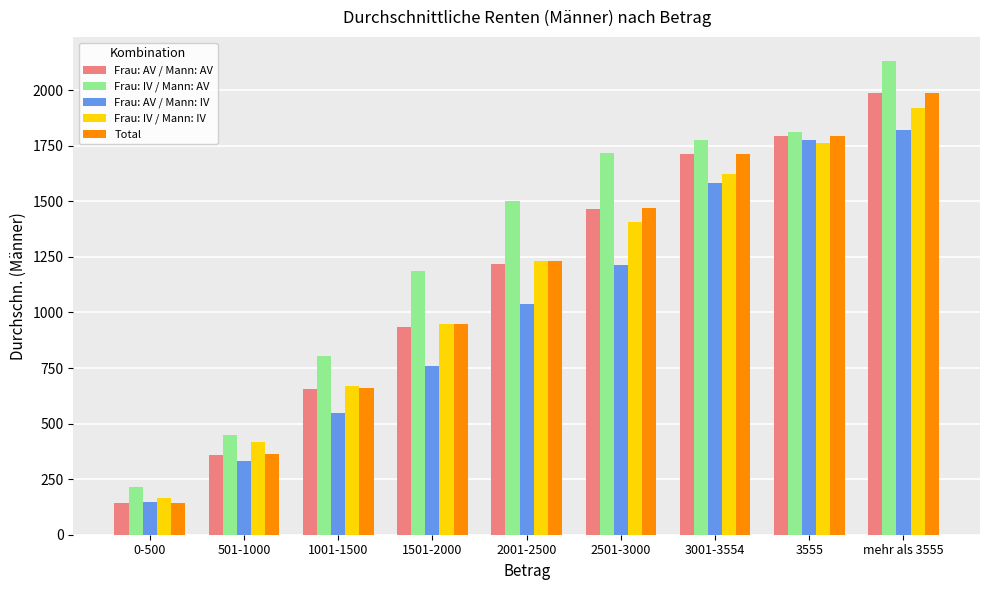

What is the difference between the Frau: AV / Mann: AV values at 2001-2500 and 3001-3554?

496